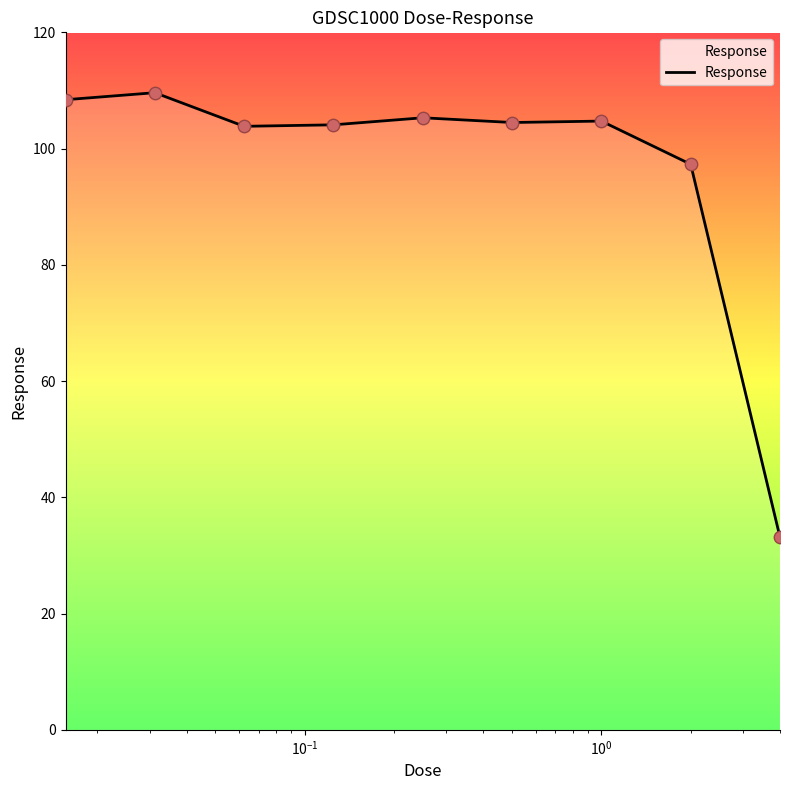

What is the maximum value shown in the chart?

109.6